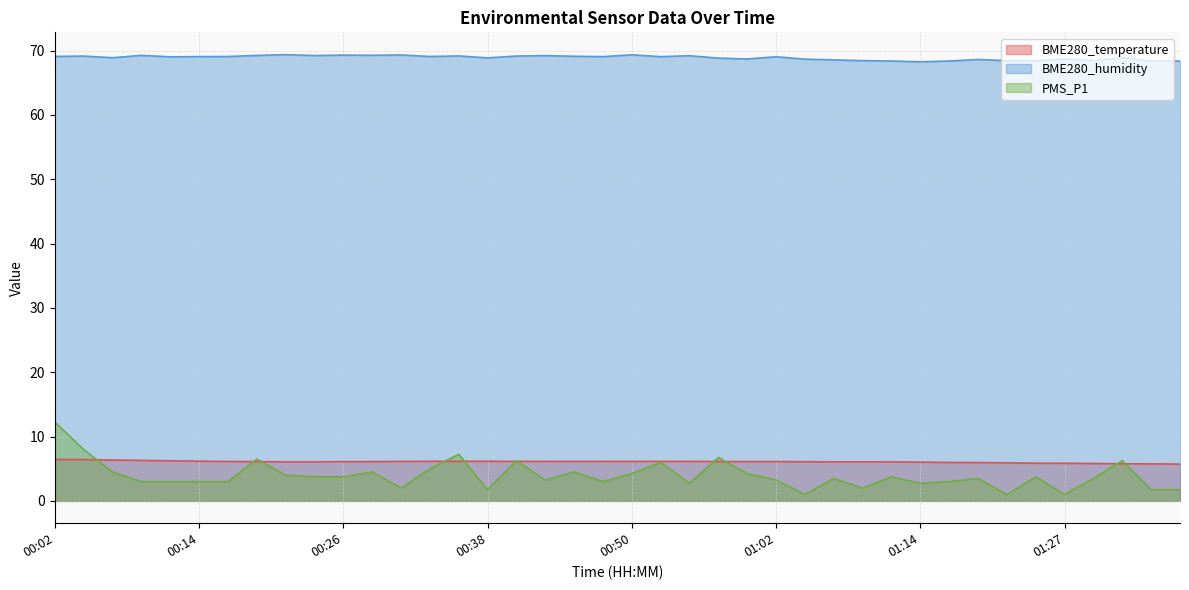

At how many categories does at least one series exceed 39?

40